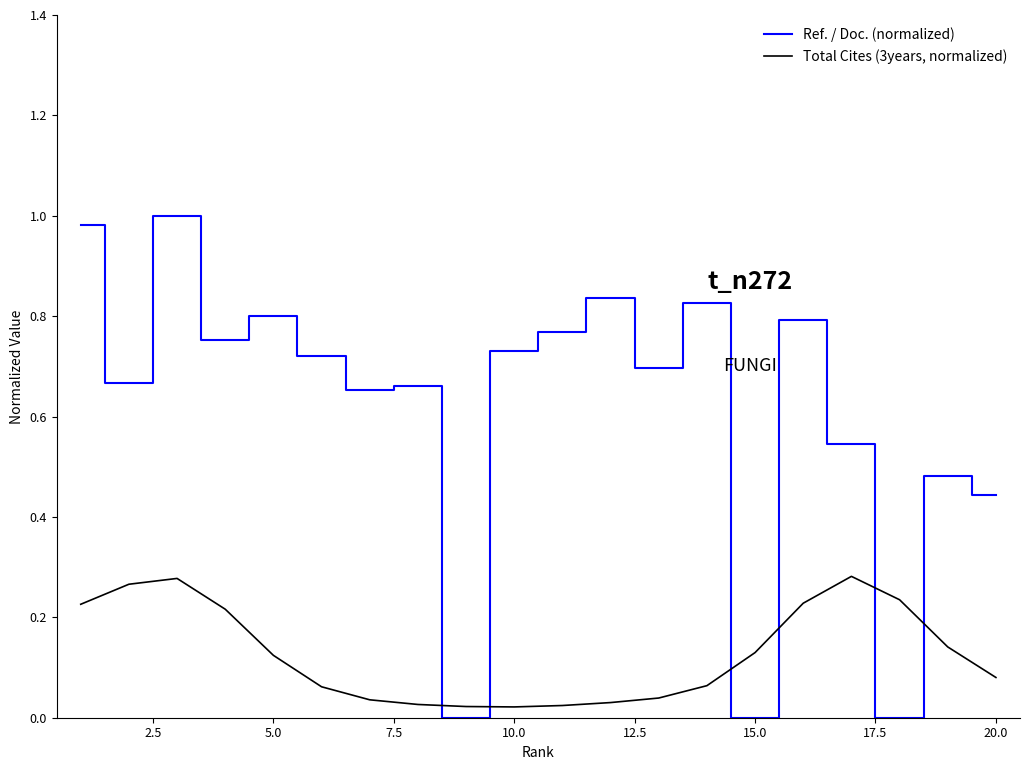

How many interior local valleys does the Ref. / Doc. (normalized) series have?

7